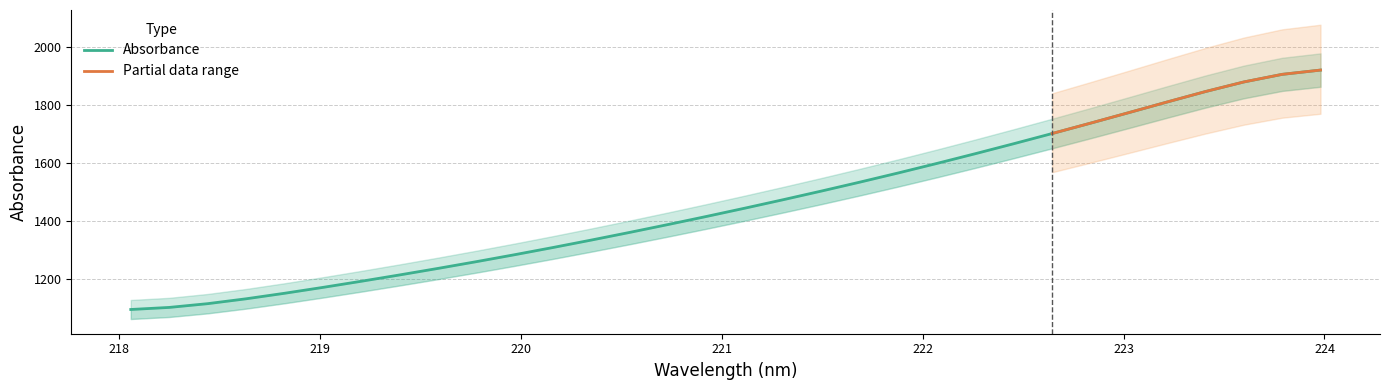

Between 220.1623 and 221.8812, which is larger?

221.8812